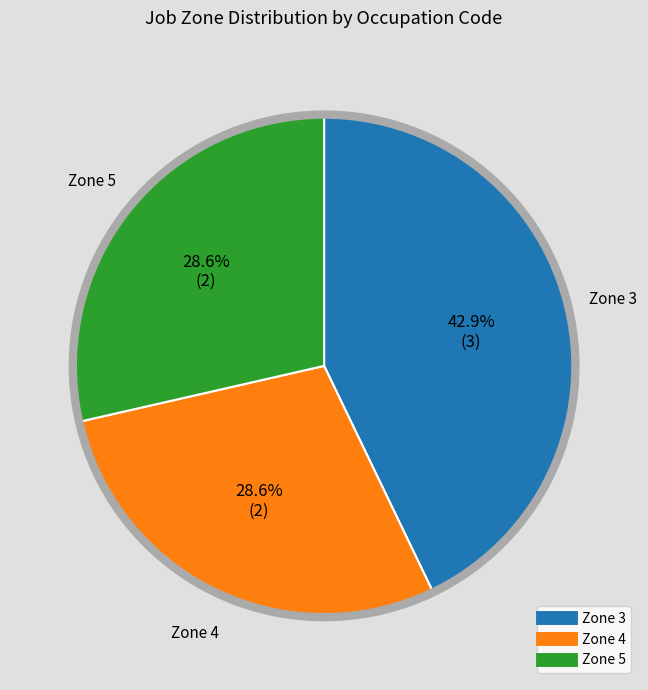

Is there a majority slice in this chart?

No